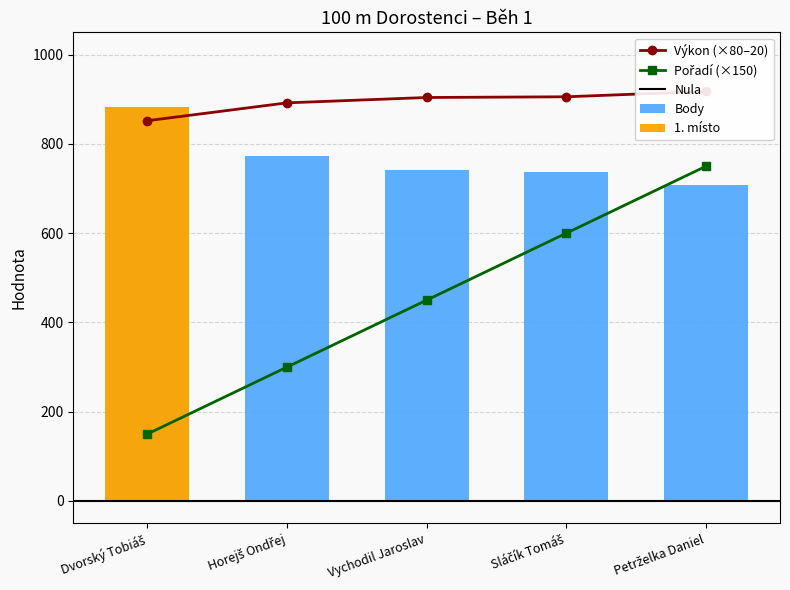

Which series has the largest range (max minus min)?

Body